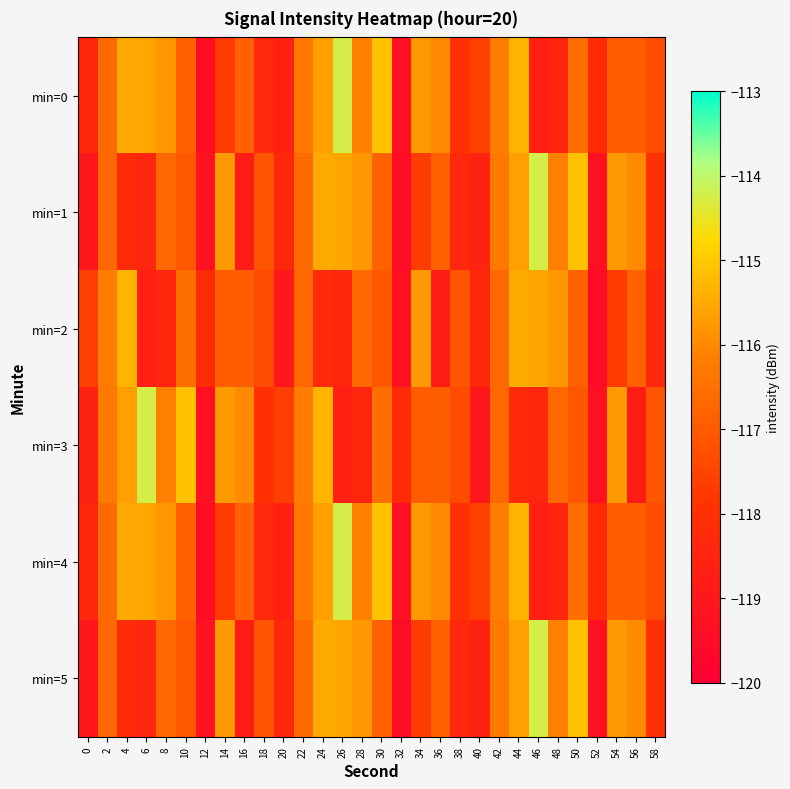

At how many categories does at least one series exceed -115?

3